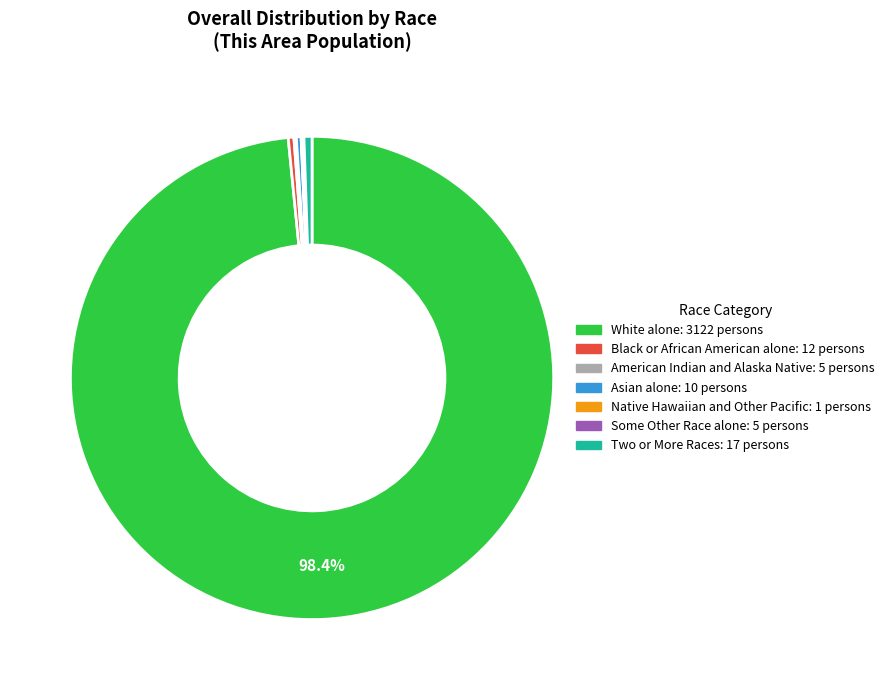

True or false: Asian alone accounts for 15% of the total.

False